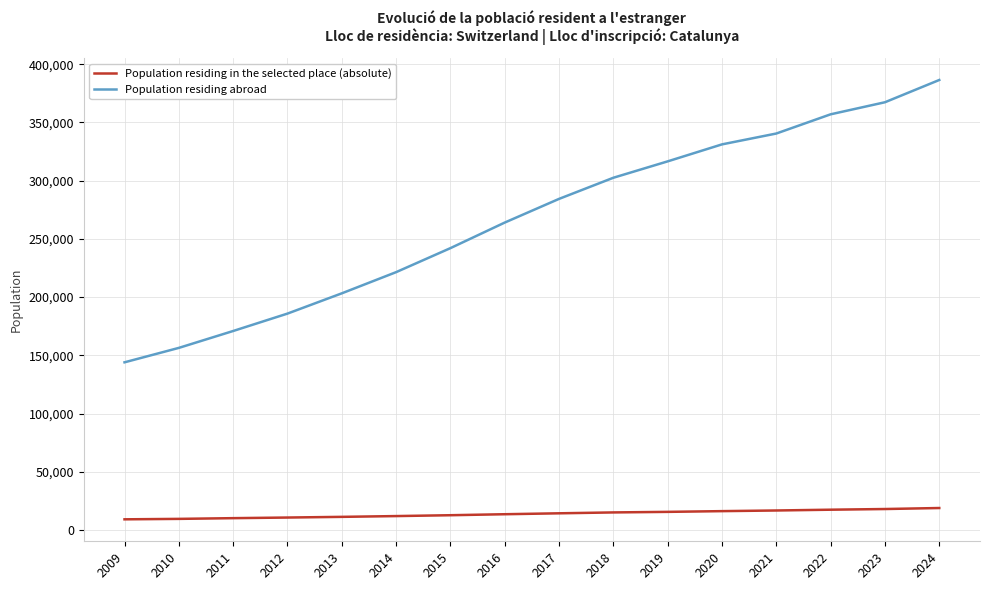

Count the number of data series in this chart.

2